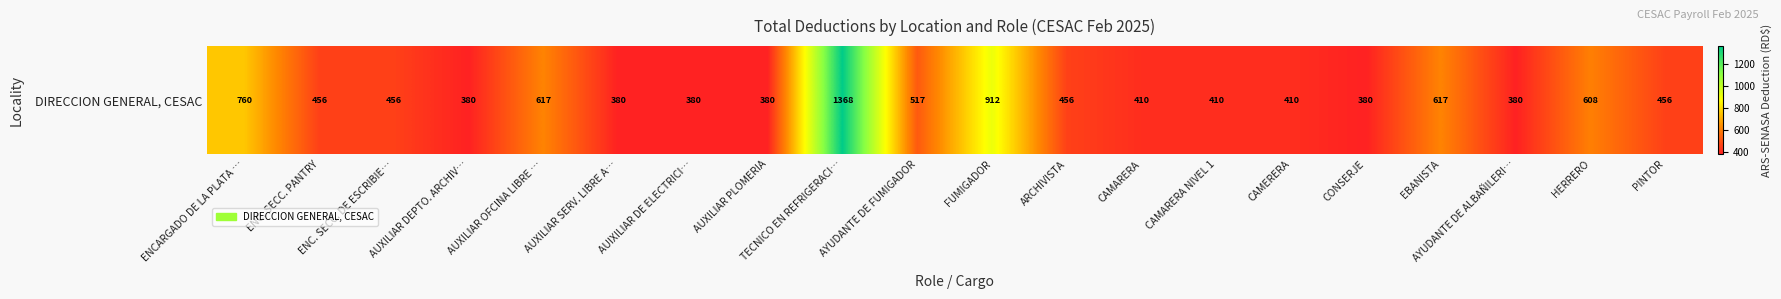

What is the average value?

536.7